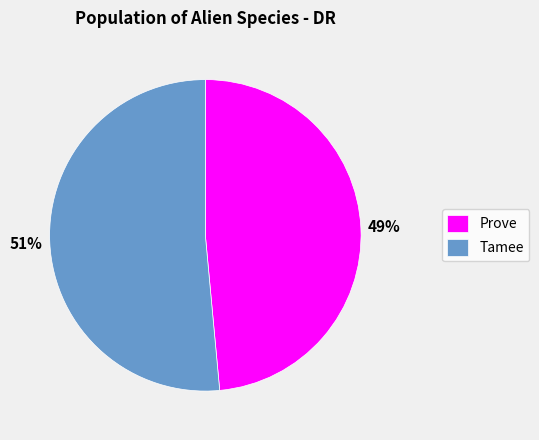

How many segments does this pie chart have?

2